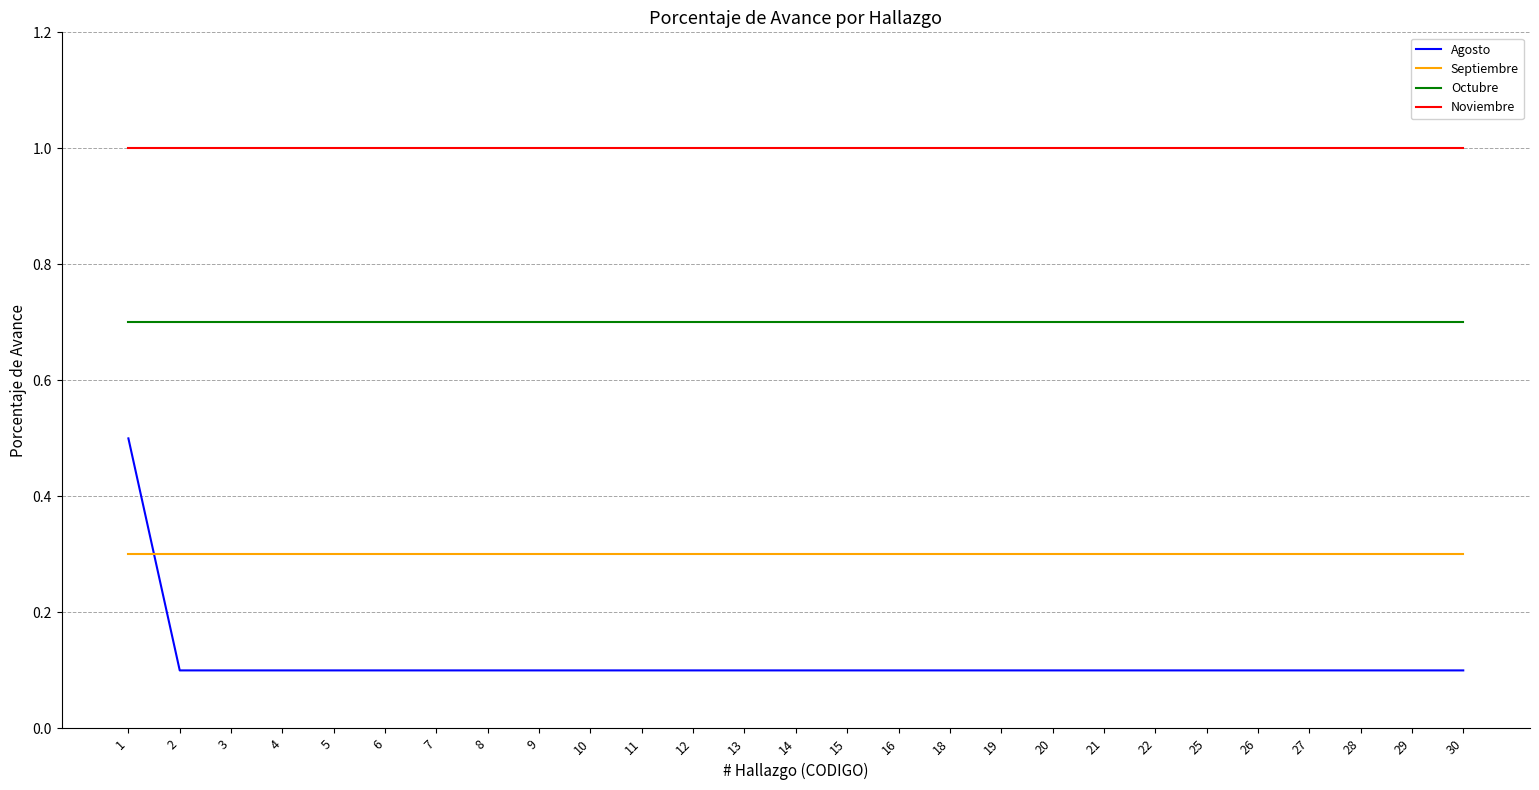

How many lines are shown in the chart?

4